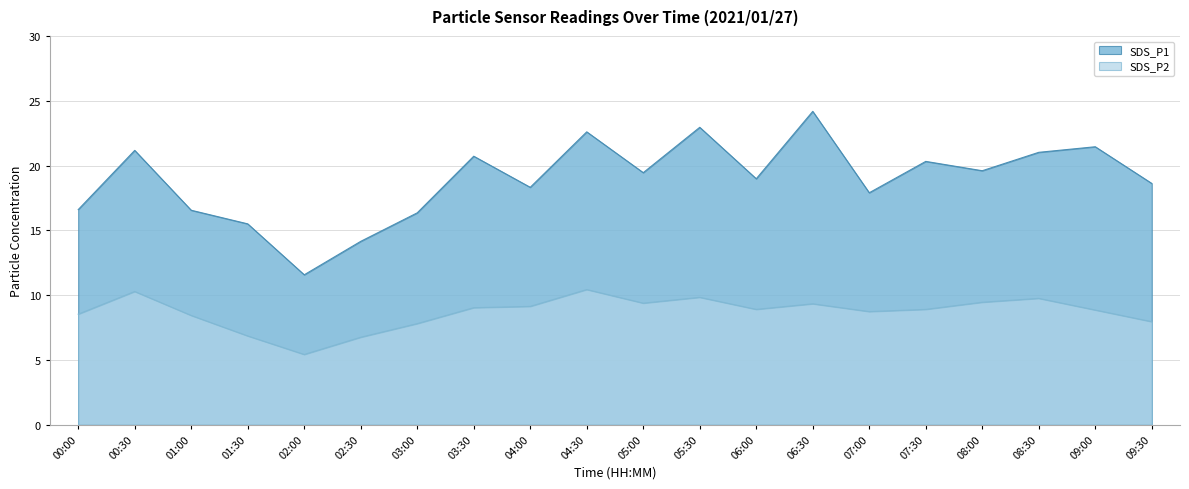

How many categories are shown in the chart?

20